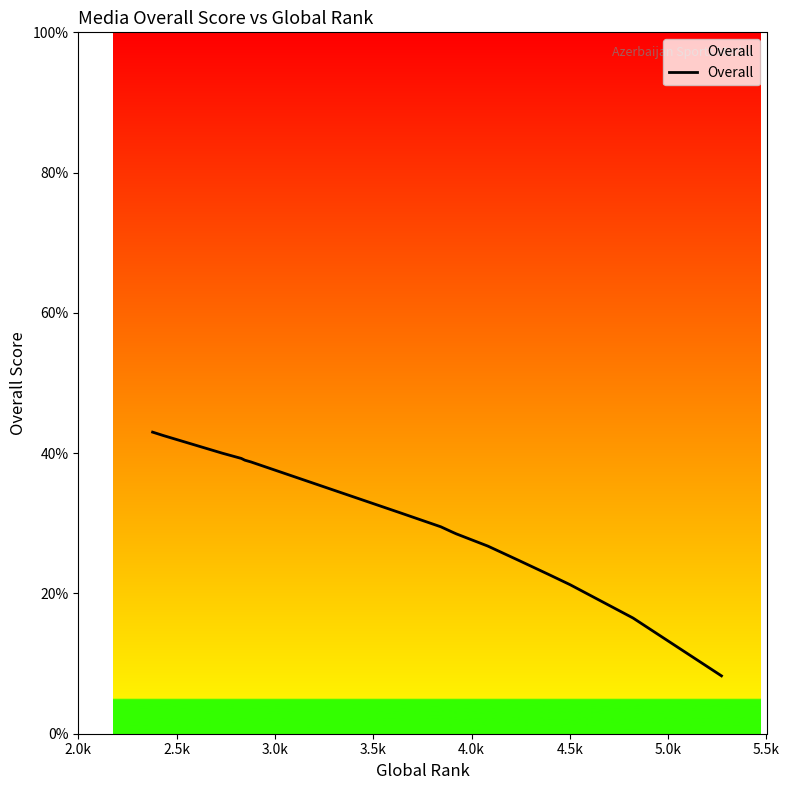

What is the greatest value displayed?

43.0